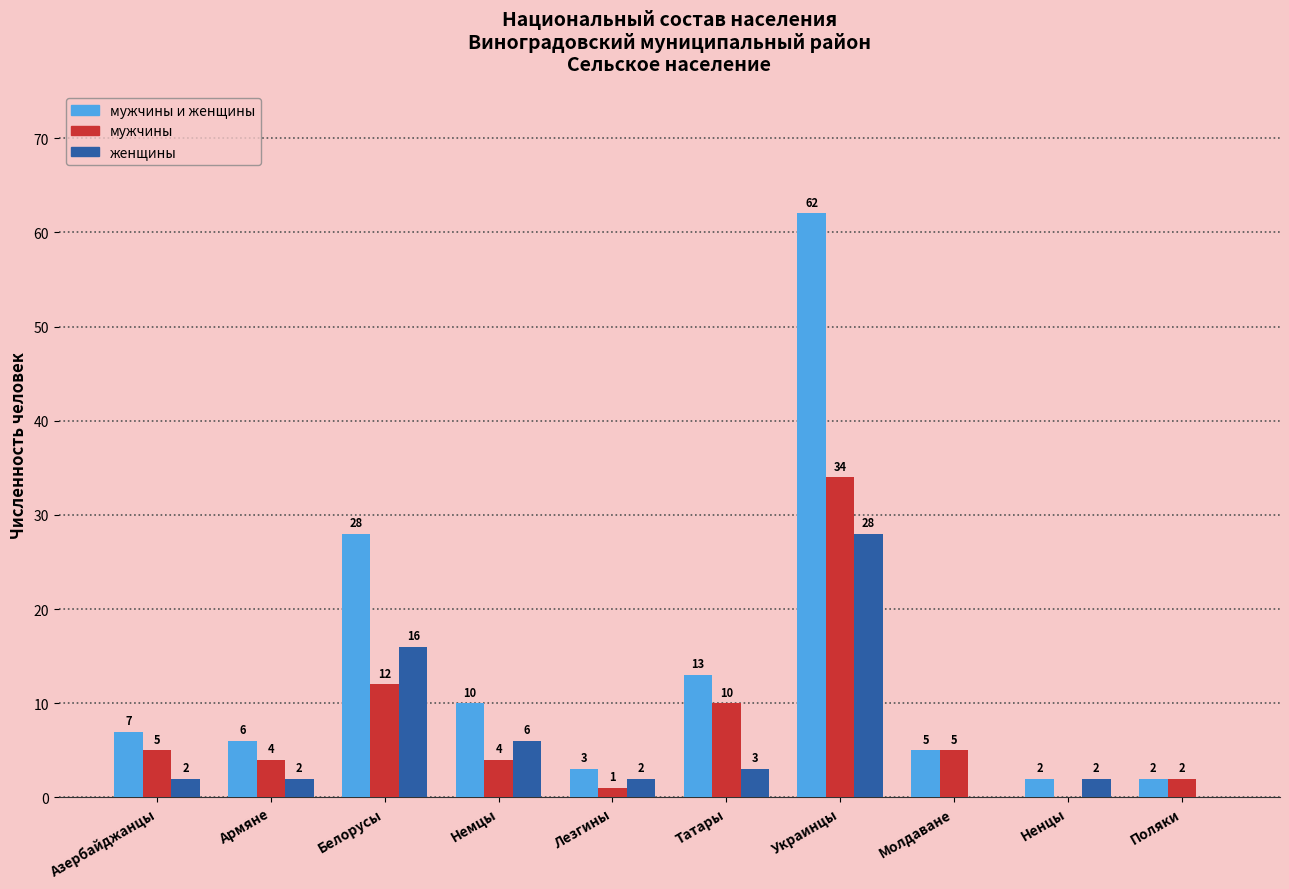

Are the bars grouped side by side (vs. stacked)?

Yes